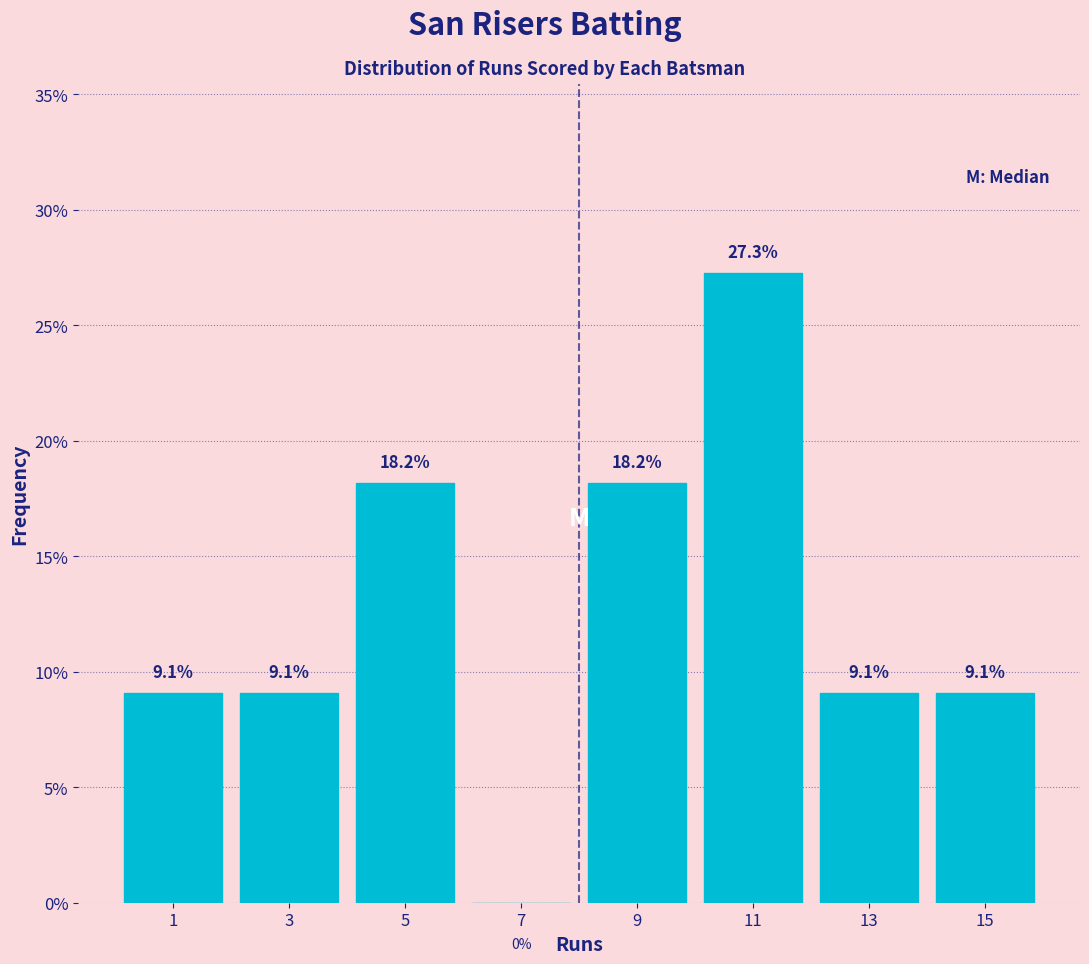

Reading left to right, transcribe this chart: for each bar, give the range it covers on the x-axis and its height.

0 to 2: 9.1
2 to 4: 9.1
4 to 6: 18.2
6 to 8: 0.0
8 to 10: 18.2
10 to 12: 27.3
12 to 14: 9.1
14 to 16: 9.1